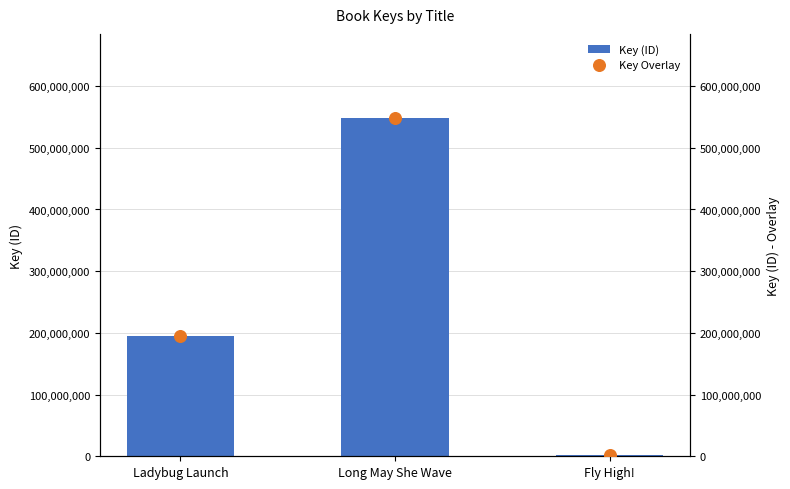

Is the value of Key (ID) at Fly High! greater than the value of Key Overlay at Ladybug Launch?

No